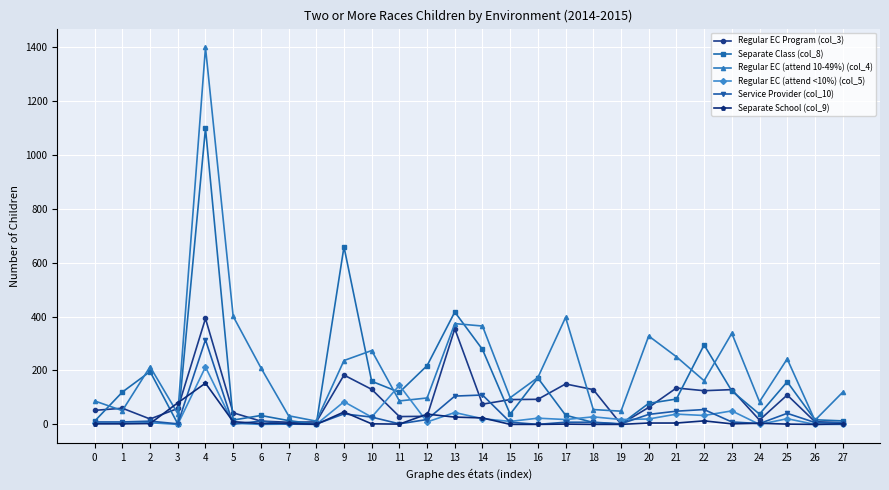

Does the chart have visible grid lines?

Yes